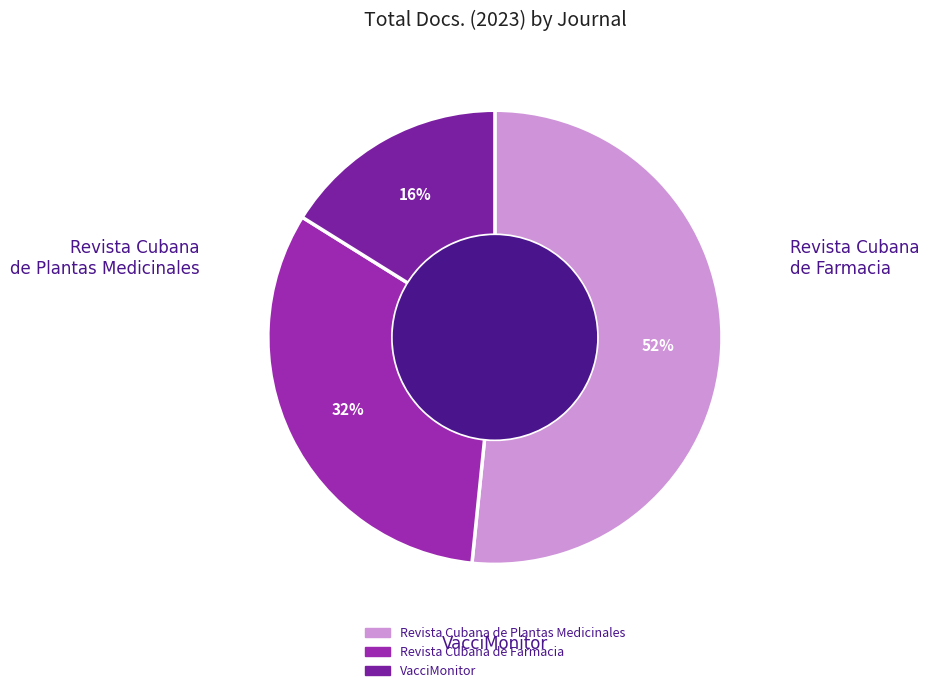

What percentage is the VacciMonitor slice, to the nearest percent?

16%